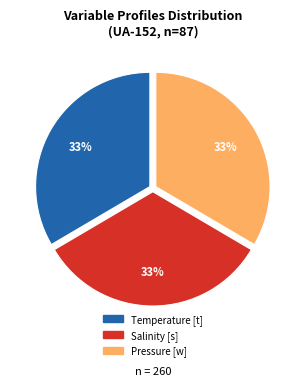

To the nearest percent, what percentage of the pie is Pressure [w]?

33%